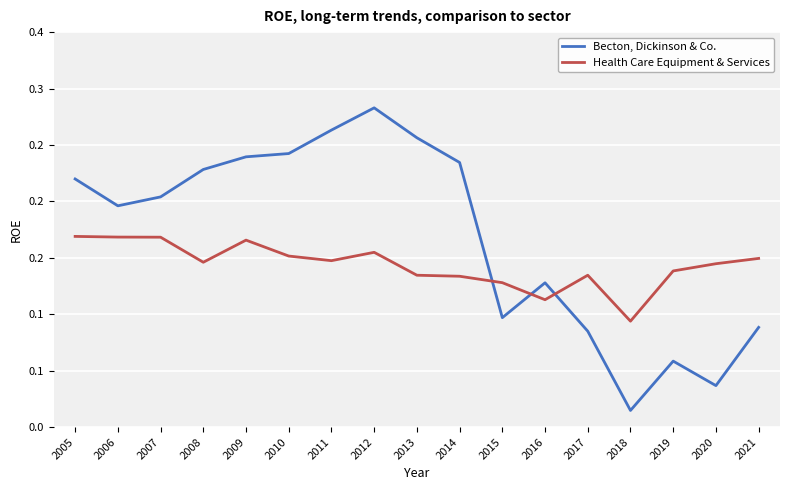

Is this an area chart (filled region under the line)?

No